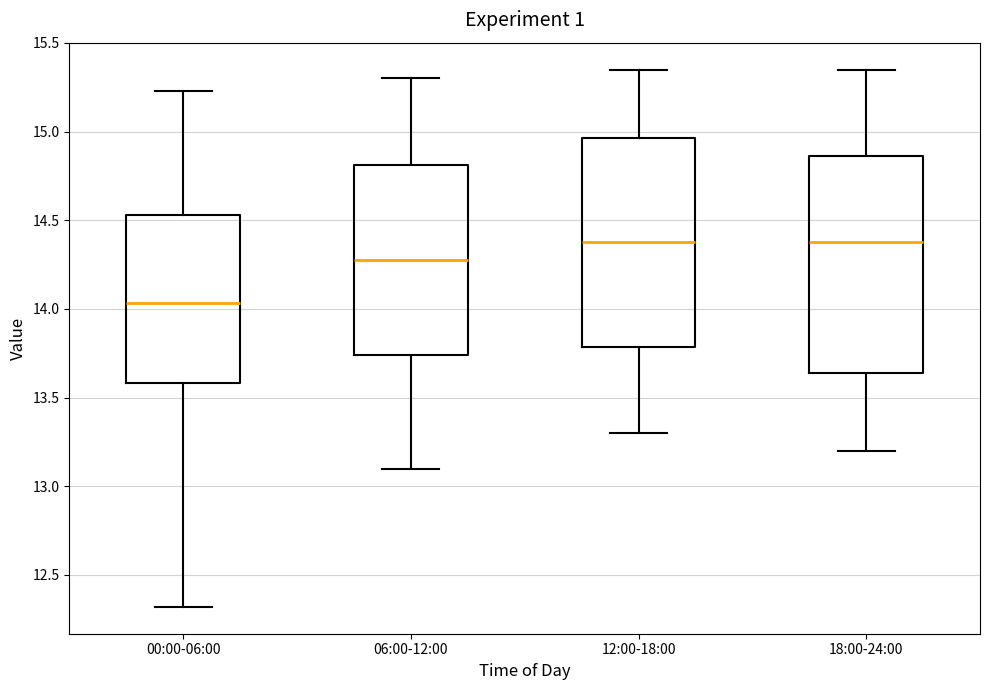

Which box is the tallest, from its lower edge to its upper edge?

18:00-24:00